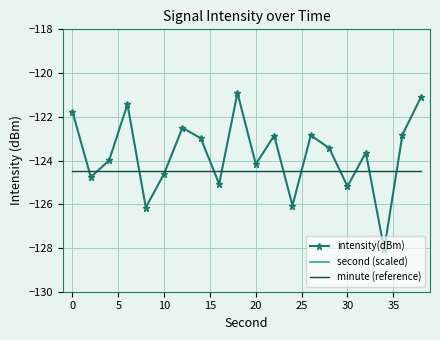

What is the highest value of the intensity(dBm) series?

-120.9